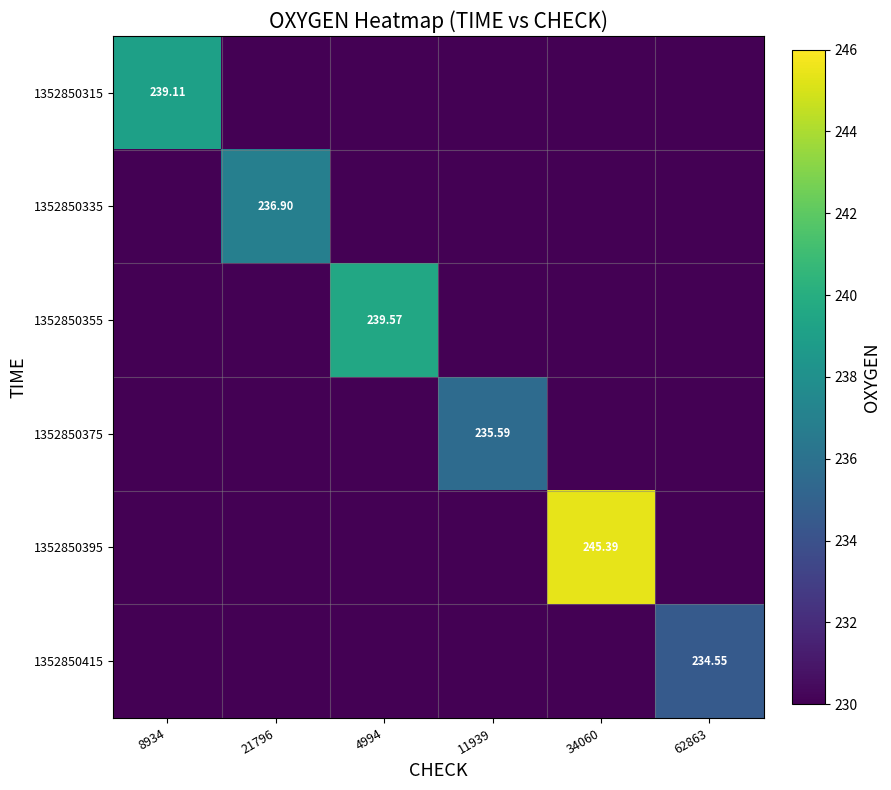

Is it true that 1352850395 equals 124.9 at 4994?

False